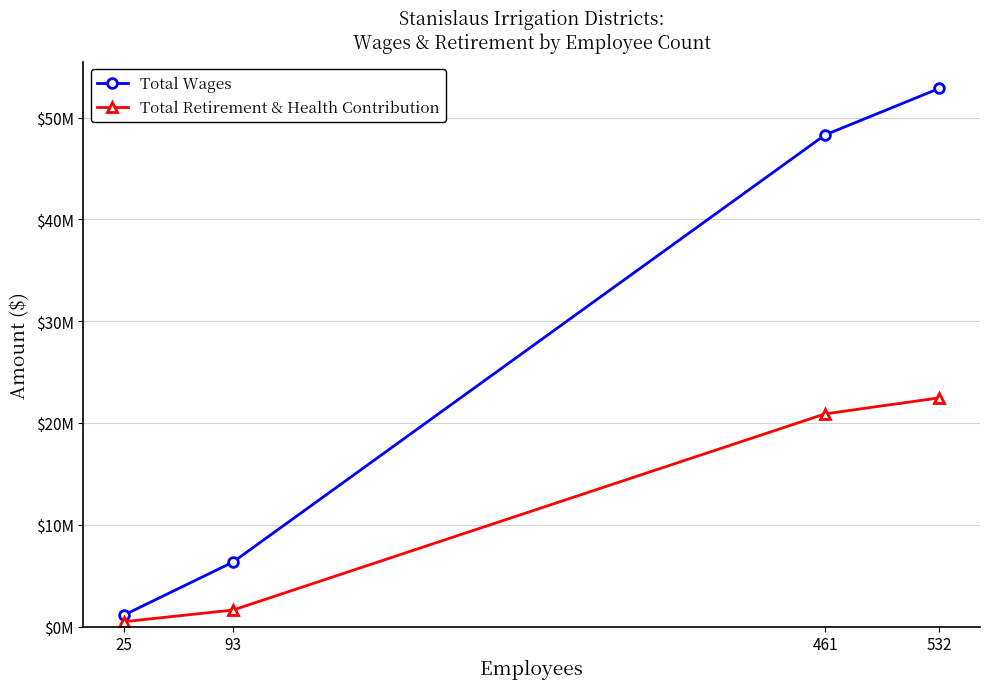

What is the total value across all series at 93?

7968057